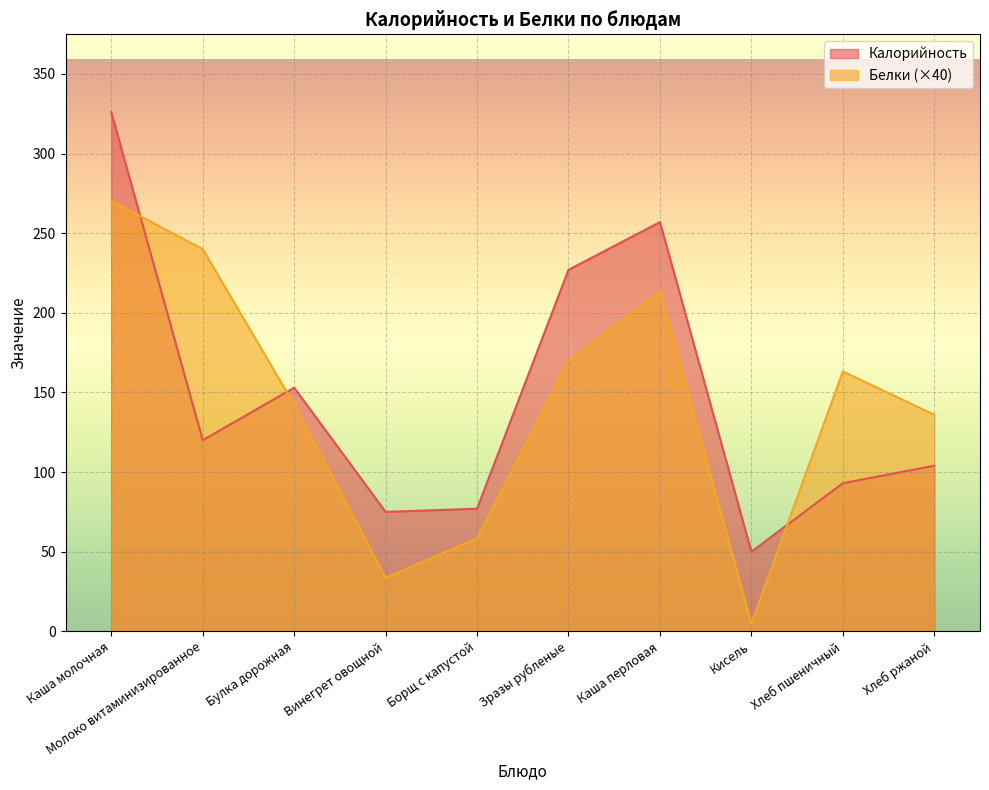

Reading left to right, what are all the values shown in this chart?

Калорийность: Каша молочная=326.0	Молоко витаминизированное=120.0	Булка дорожная=153.0	Винегрет овощной=75.0	Борщ с капустой=77.0	Зразы рубленые=227.0	Каша перловая=257.0	Кисель=50.0	Хлеб пшеничный=93.0	Хлеб ржаной=104.0
Белки: Каша молочная=270.4	Молоко витаминизированное=240.0	Булка дорожная=142.4	Винегрет овощной=33.6	Борщ с капустой=58.4	Зразы рубленые=170.0	Каша перловая=213.6	Кисель=4.8	Хлеб пшеничный=163.2	Хлеб ржаной=136.0